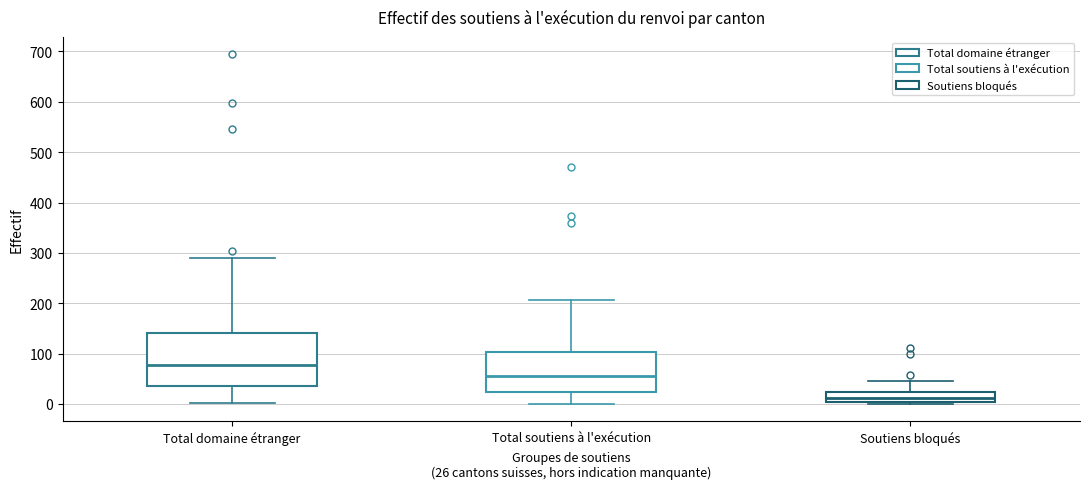

Which box's median line is the highest?

Total domaine étranger